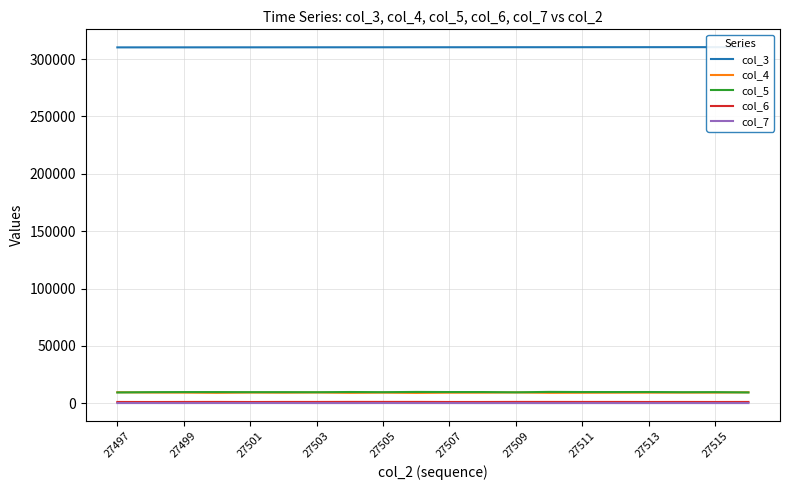

True or false: col_7 and col_5 intersect in this chart.

False